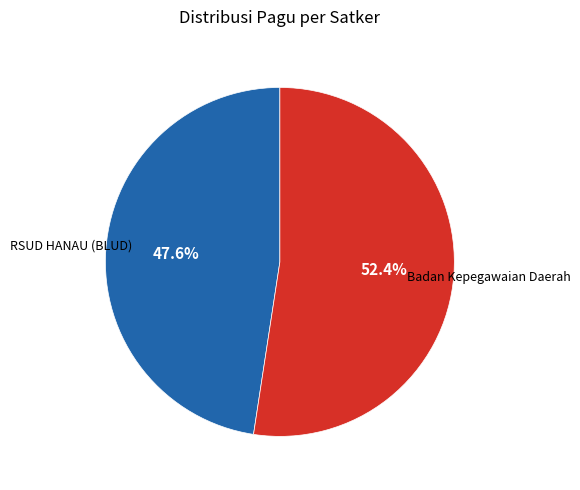

Is there a majority slice in this chart?

Yes